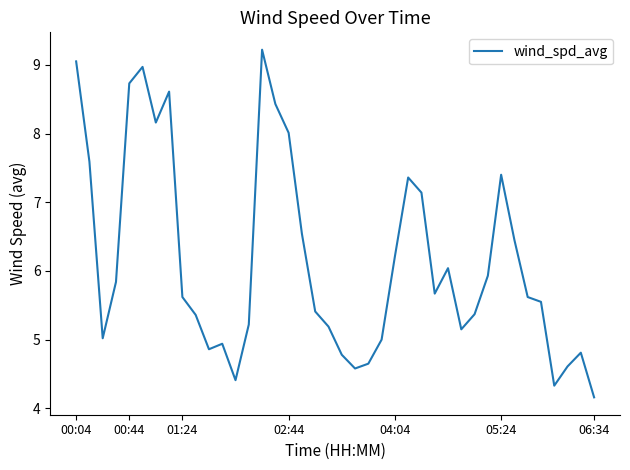

What is the difference between the maximum and minimum values?

5.1